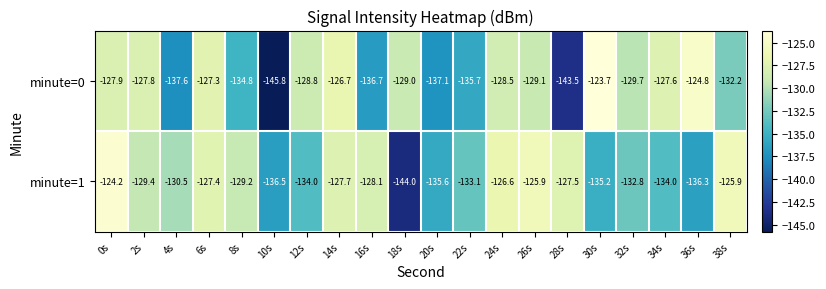

What is the difference between the highest and lowest values at 26s?

3.2